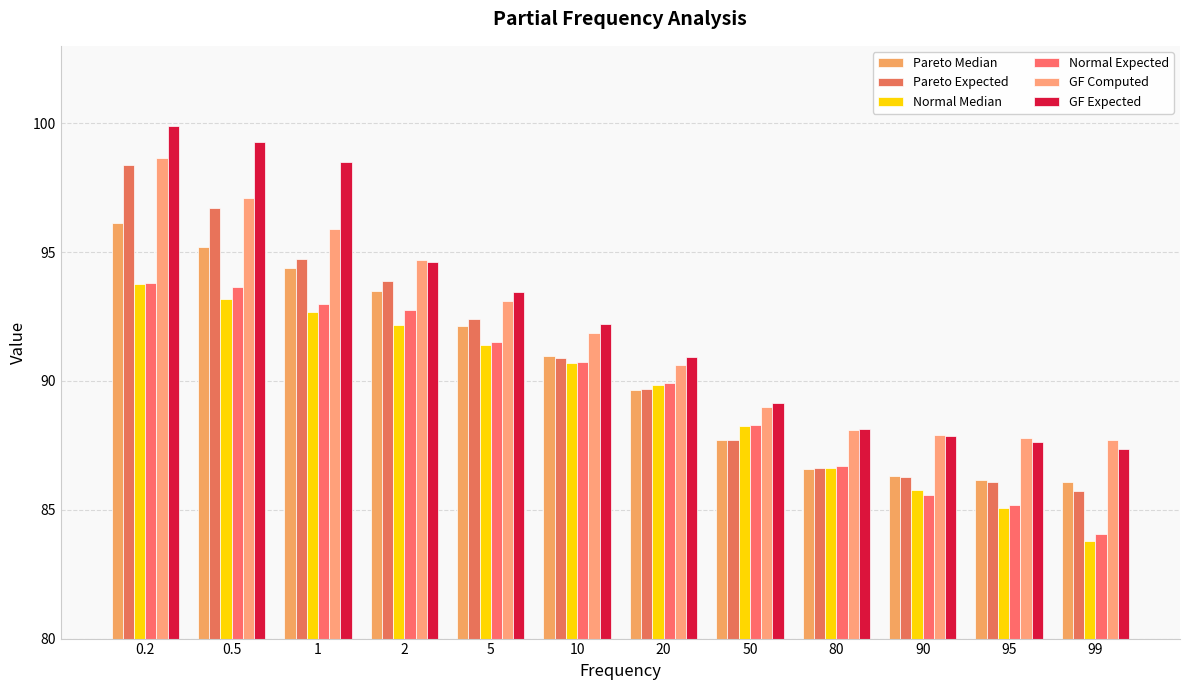

Which category has the lowest value in the Normal Expected series?

99